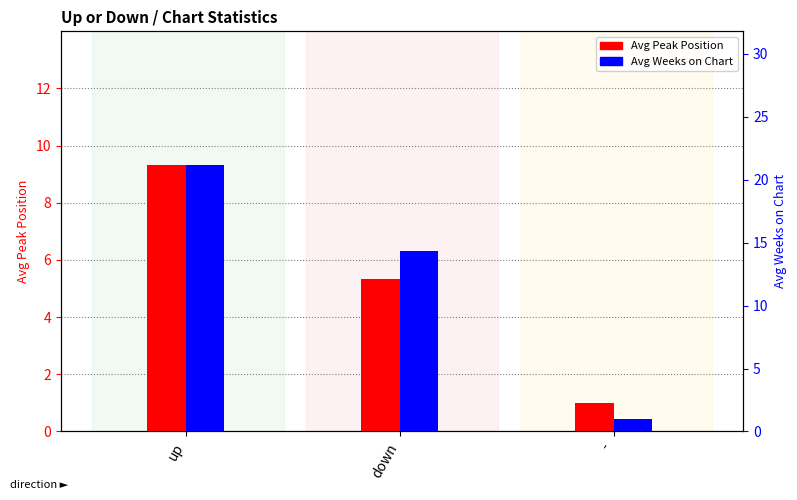

Reading right to left, what are all the values shown in this chart?

Avg Peak Position: 1.0	5.3	9.3
Avg Weeks on Chart: 1.0	14.4	21.2